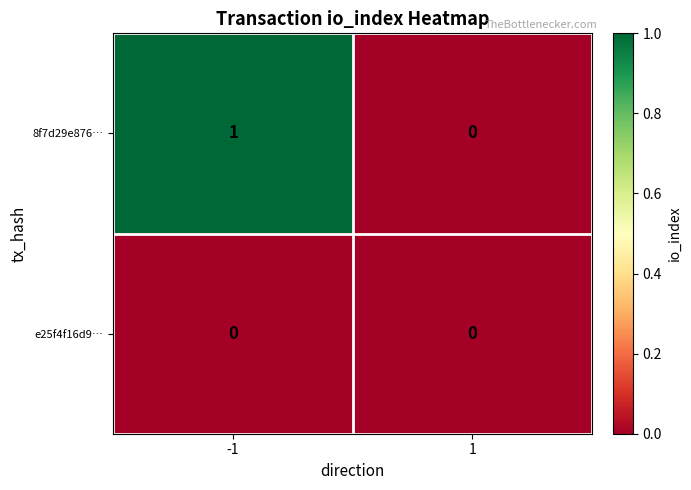

True or false: e25f4f16d9… has a value of 0 at -1.

True